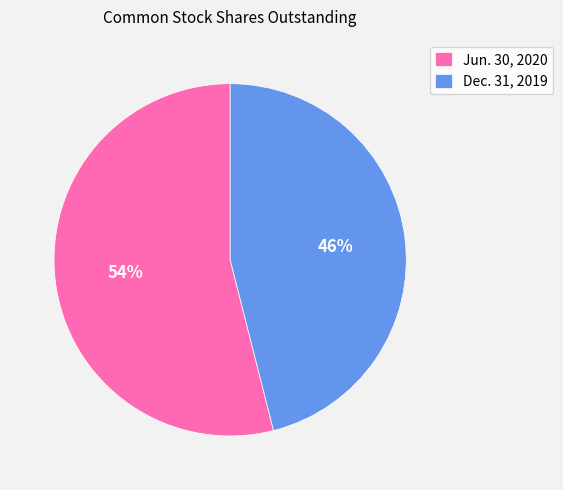

Which category accounts for the majority?

Jun. 30, 2020